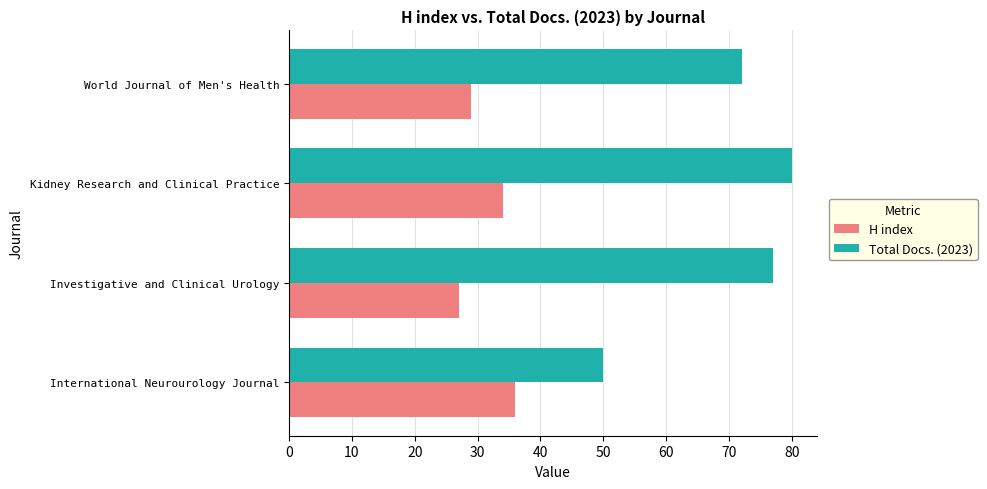

What are all the series names shown in the legend?

H index, Total Docs. (2023)